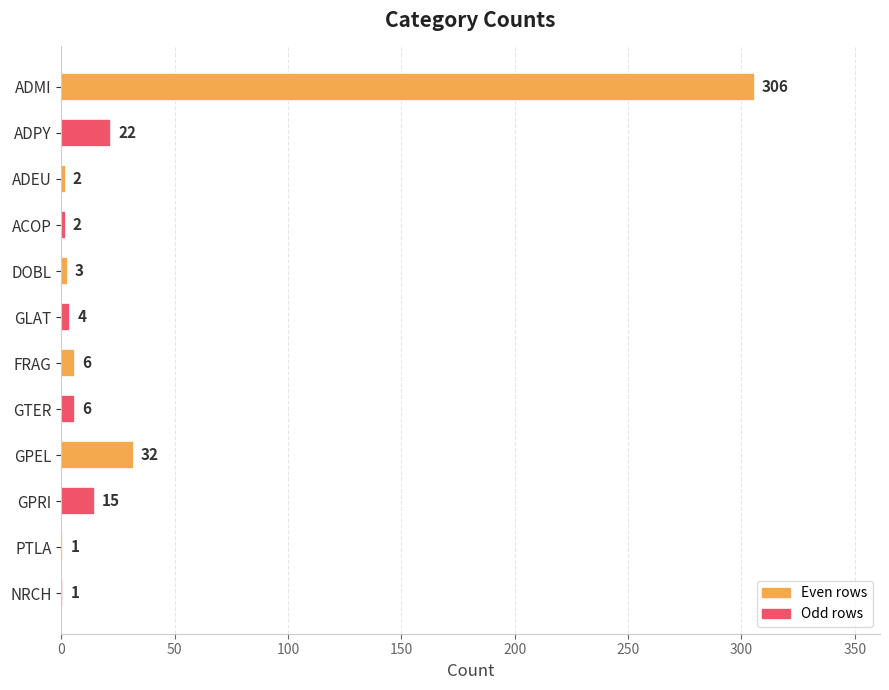

What is the approximate value at ADPY?

22